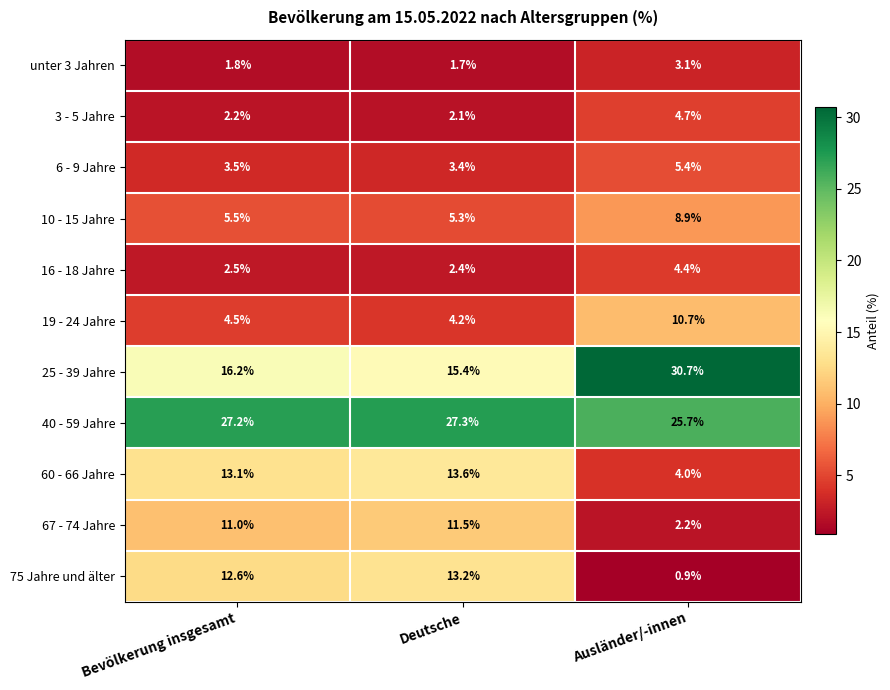

Count the number of data series in this chart.

11